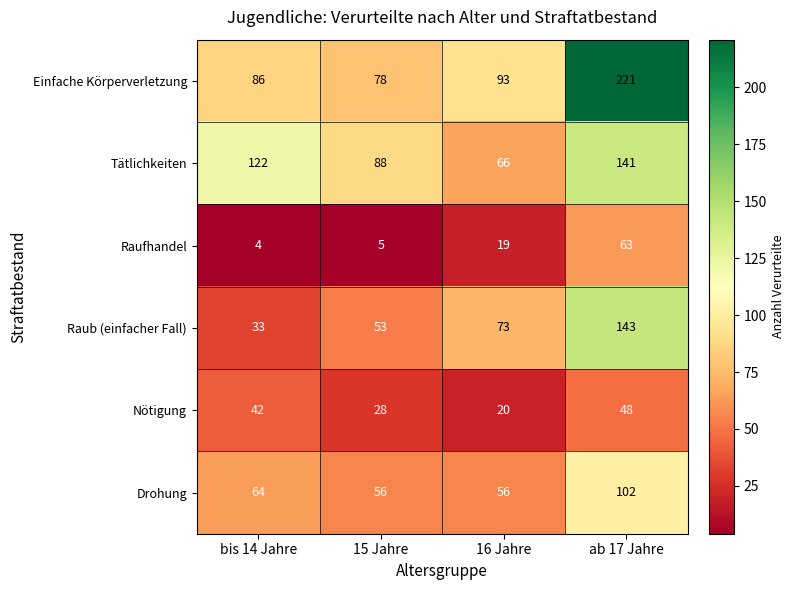

Reading left to right, transcribe all the data shown in this chart.

Einfache Körperverletzung: 86	78	93	221
Tätlichkeiten: 122	88	66	141
Raufhandel: 4	5	19	63
Raub (einfacher Fall): 33	53	73	143
Nötigung: 42	28	20	48
Drohung: 64	56	56	102